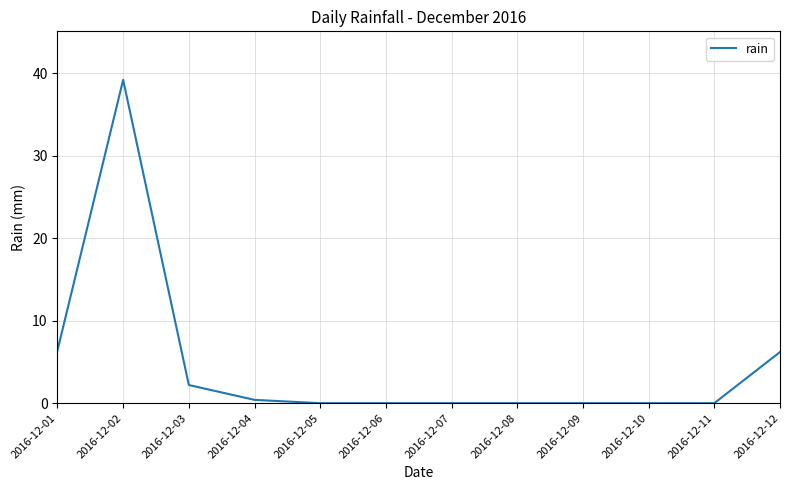

What is the difference between the maximum and minimum values?

39.2